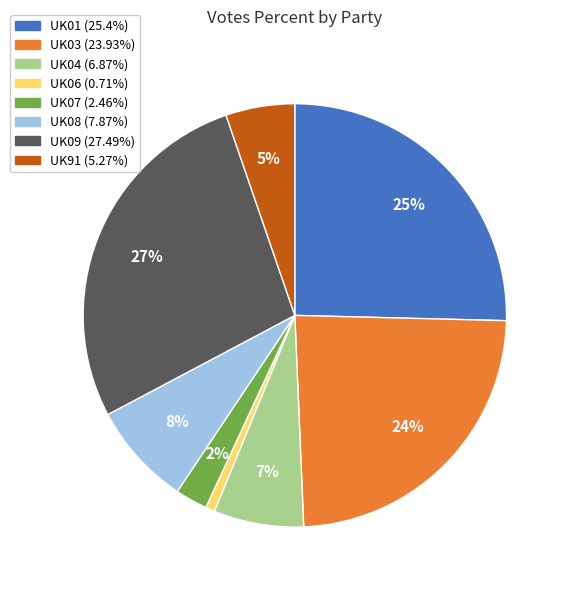

To the nearest percent, what is the average slice percentage?

12%